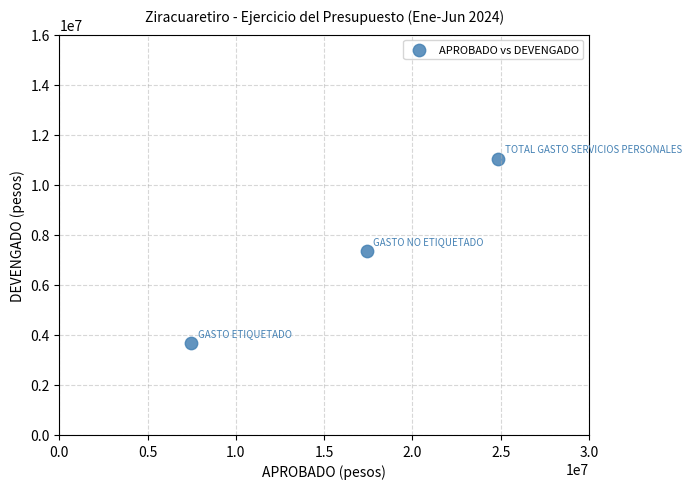

What is the range of Y values (max minus min)?

7334161.7